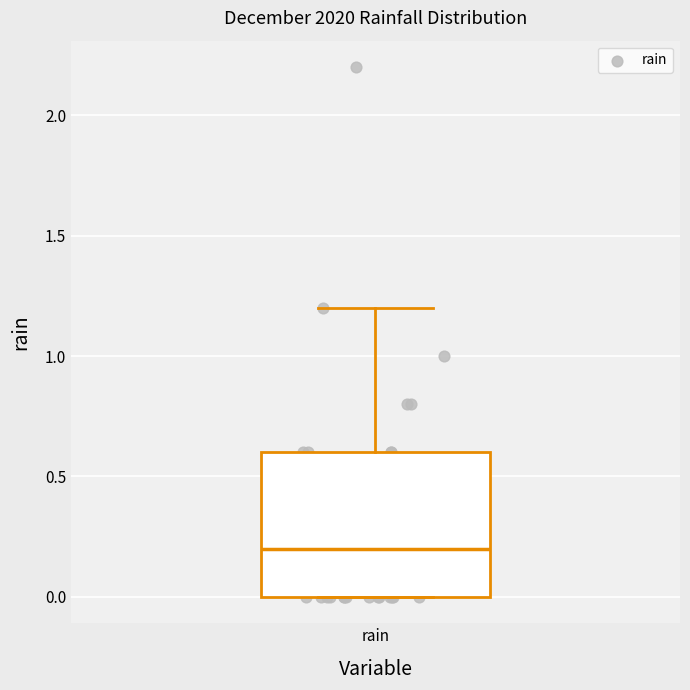

Where does the upper whisker of the box for rain end on the y-axis? The values are not printed on the chart, so give them approximately, as read against the axis.

1.2